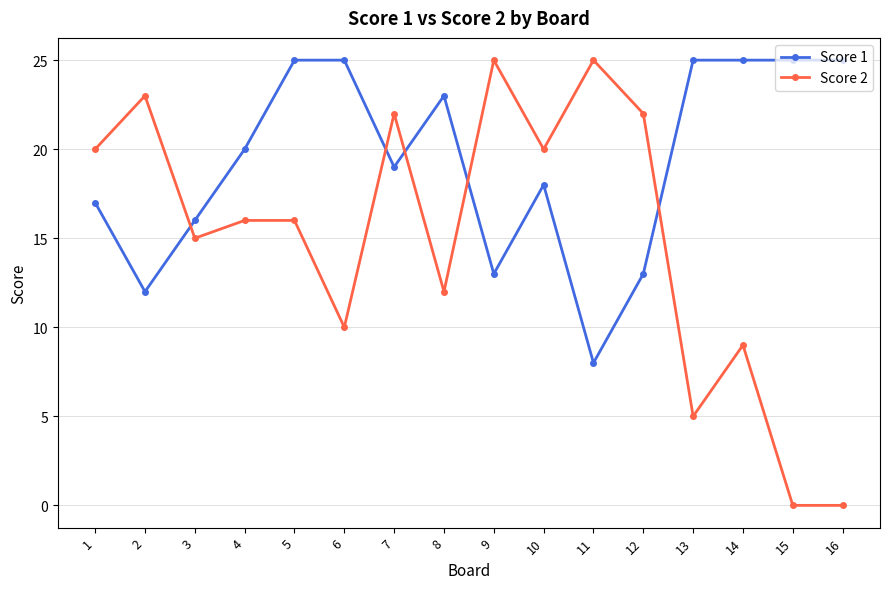

What is the highest value of the Score 1 series?

25